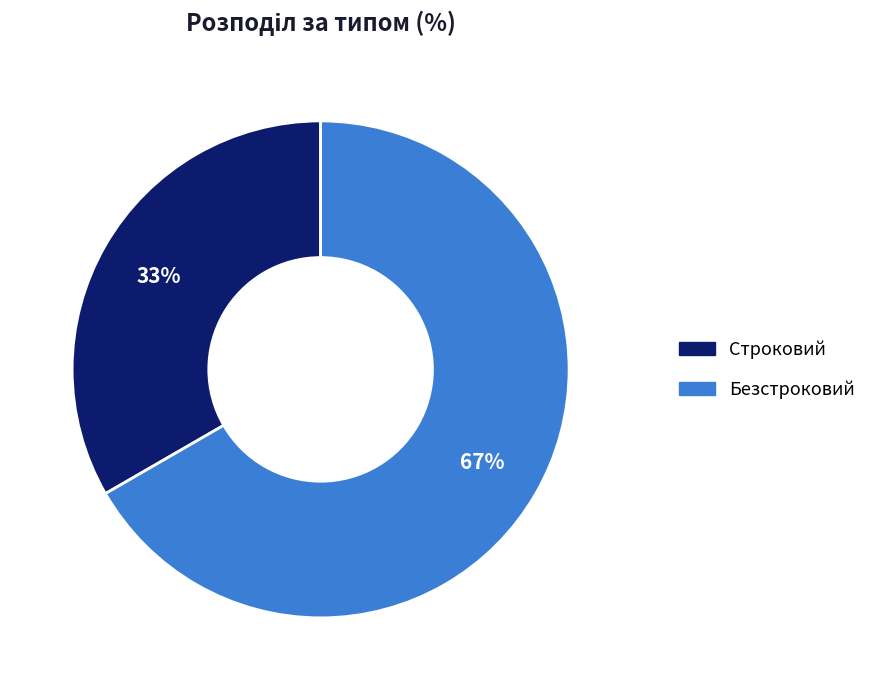

How many segments does this pie chart have?

2